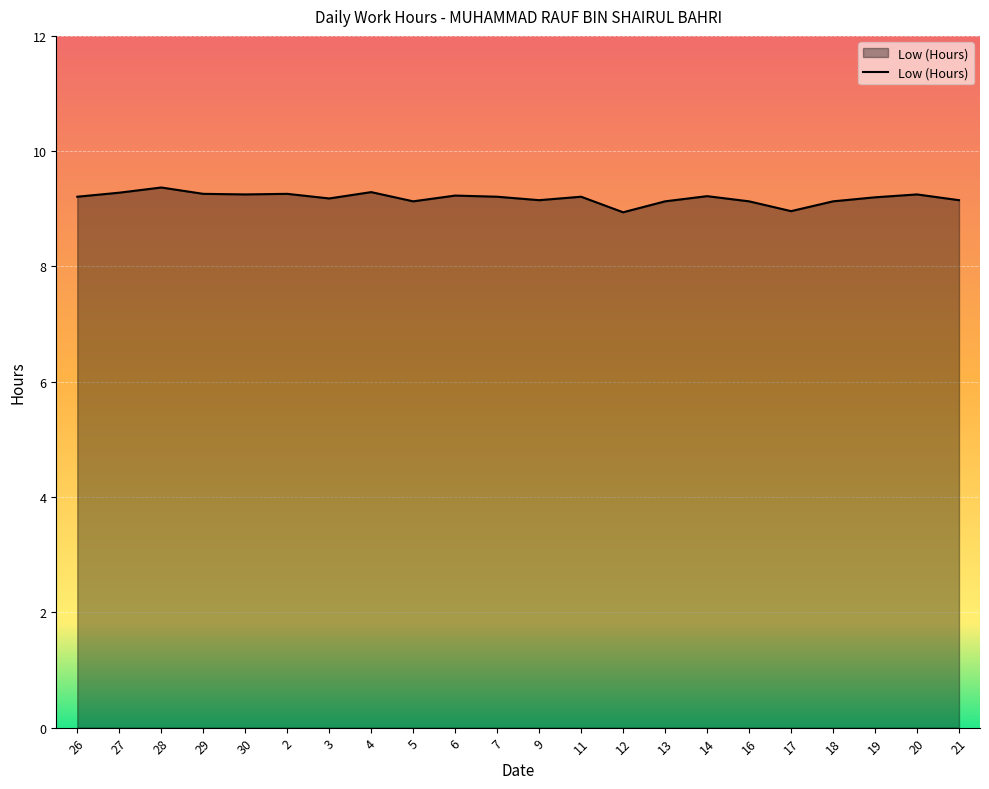

True or false: the data shows 9.3 at 4.

True